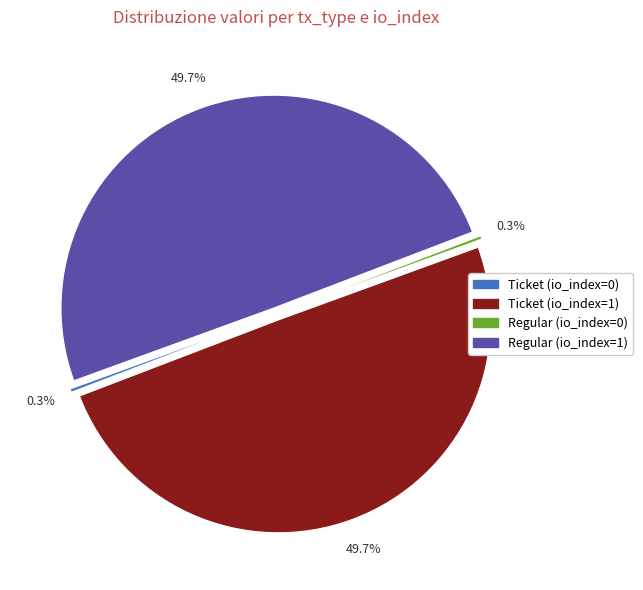

Do Regular (io_index=1) and Ticket (io_index=1) together represent more than half of the pie?

Yes